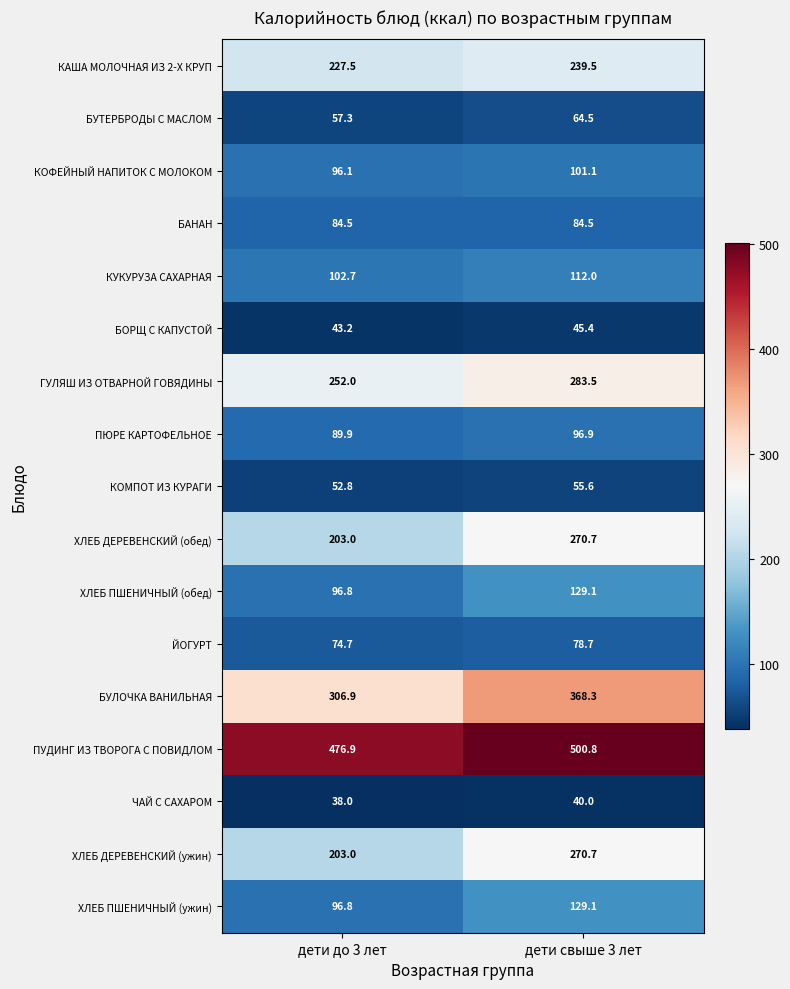

The ХЛЕБ ДЕРЕВЕНСКИЙ (ужин) series shows 203.0 at дети до 3 лет. True or false?

True